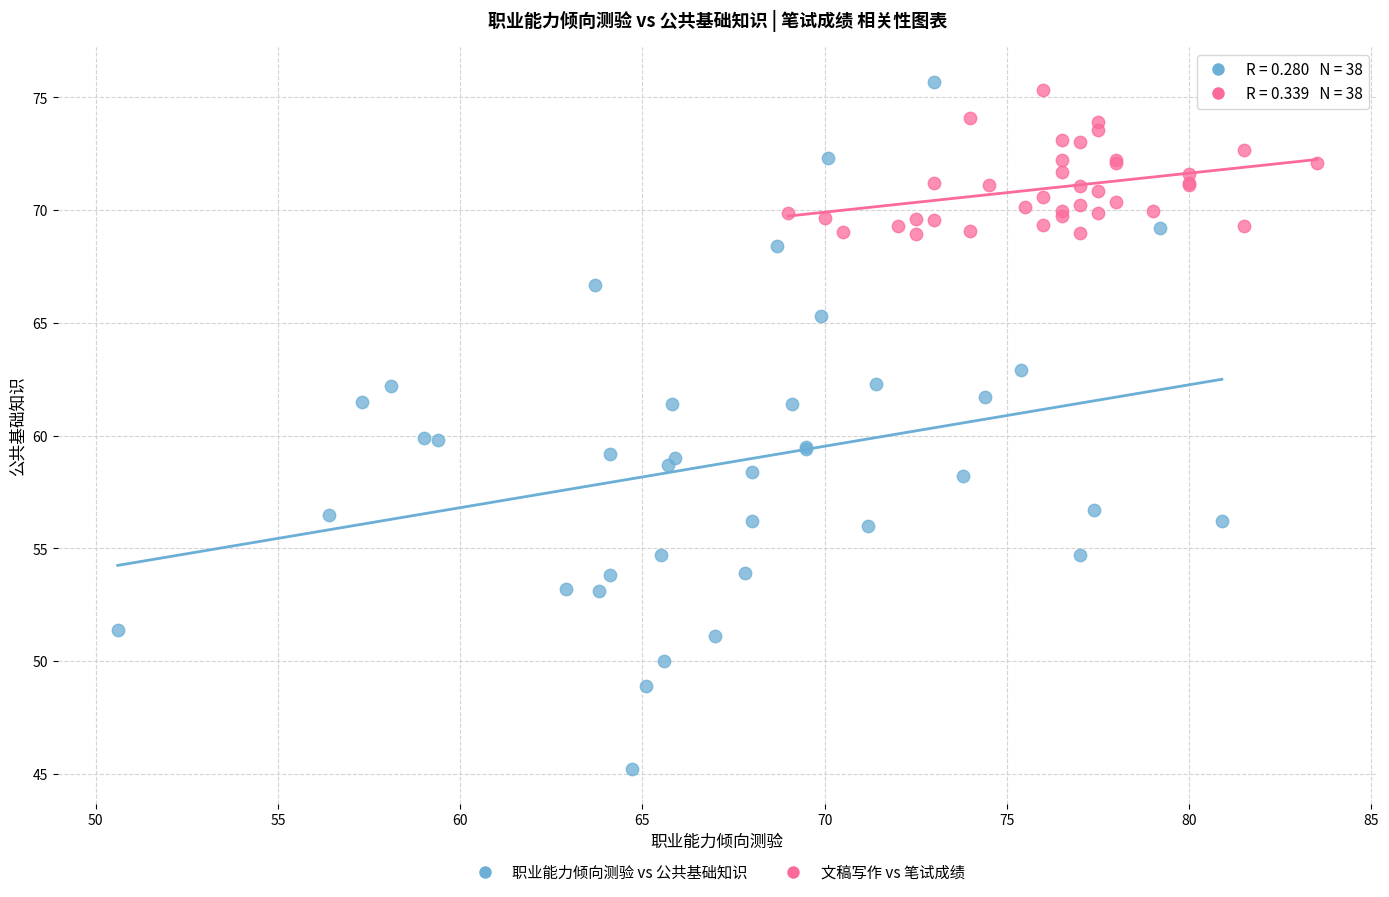

What are all the series names shown in the legend?

职业能力倾向测验 vs 公共基础知识, 文稿写作 vs 笔试成绩